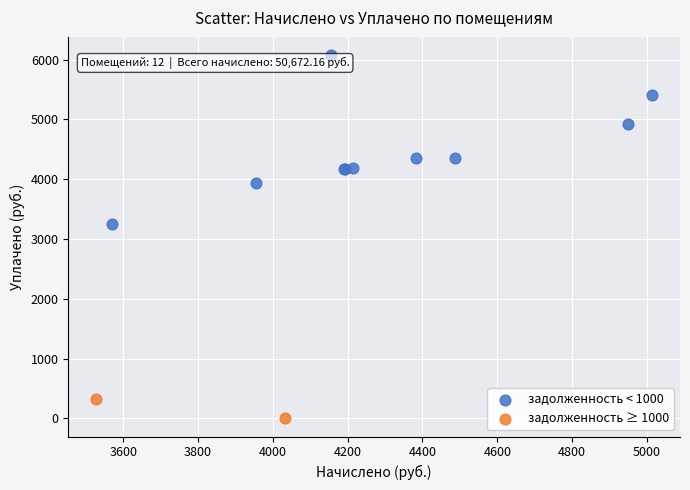

What are all the series names shown in the legend?

задолженность < 1000, задолженность ≥ 1000